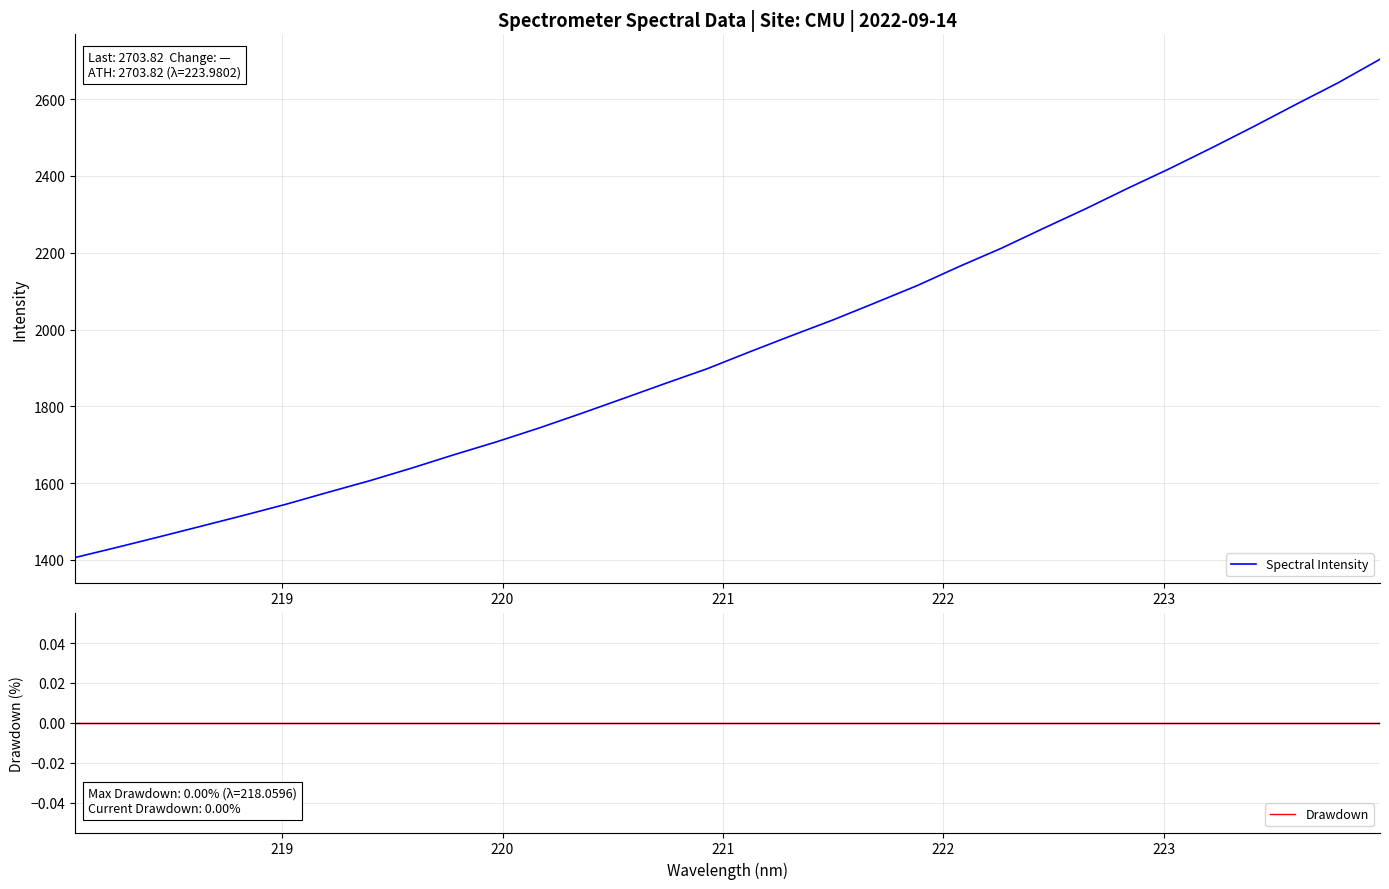

Count the number of categories in the chart.

32